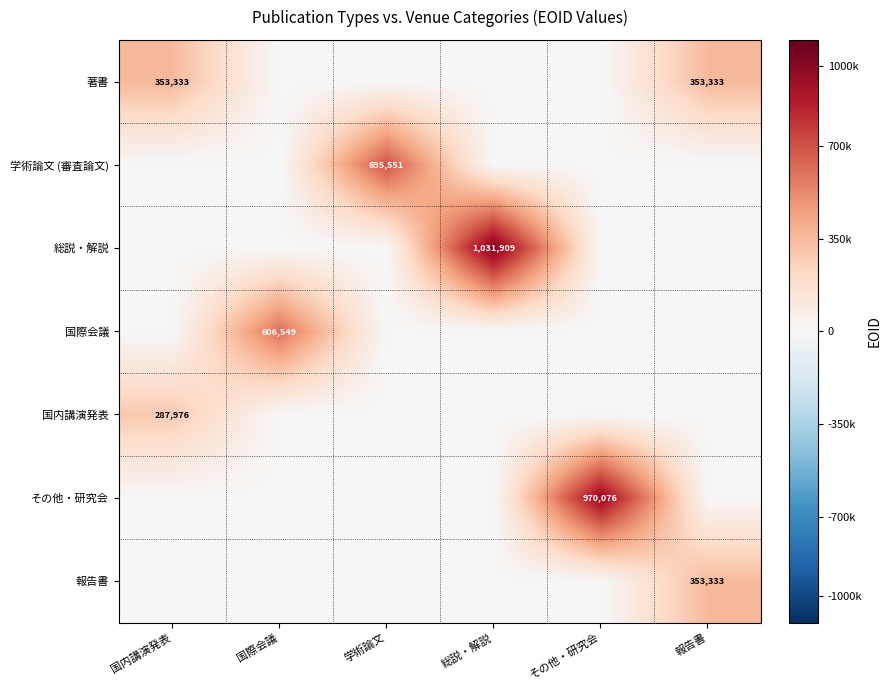

True or false: 国内講演発表 has a value of 287976 at 国内講演発表.

True